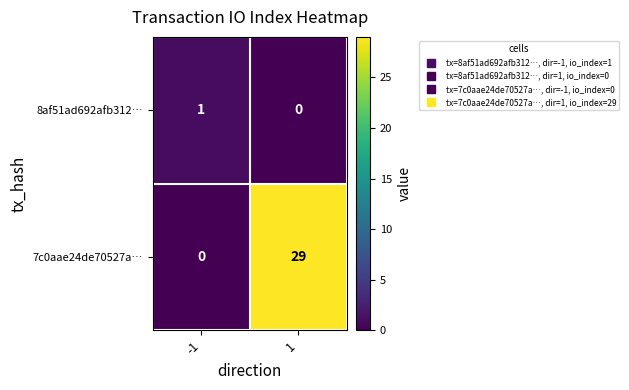

What is the total value across all series at -1?

1